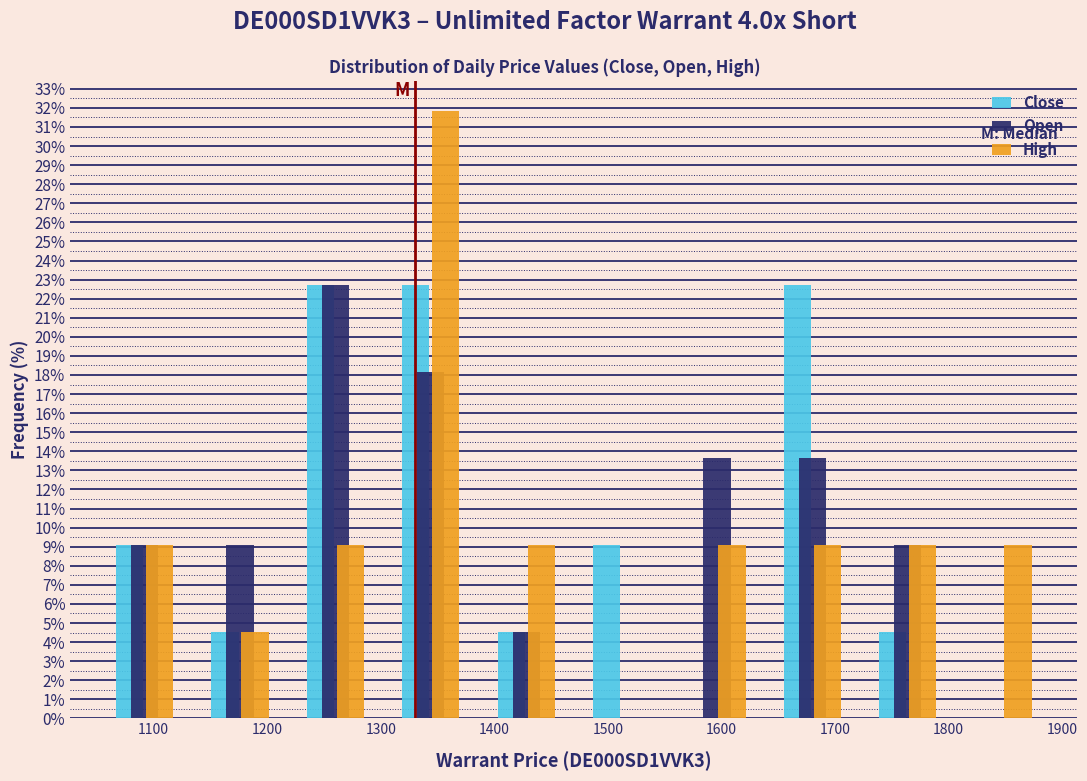

Reading left to right, transcribe this chart: for each range on the x-axis, give the height of each series' bar. Neither the bar edges nor the heights are printed on the chart, so give them approximately, as read against the axes.

1050 to 1134: Close=9.1	Open=9.1	High=9.1
1134 to 1218: Close=4.5	Open=9.1	High=4.5
1218 to 1302: Close=22.7	Open=22.7	High=9.1
1302 to 1386: Close=22.7	Open=18.2	High=31.8
1386 to 1470: Close=4.5	Open=4.5	High=9.1
1470 to 1554: Close=9.1	Open=0	High=0
1554 to 1638: Close=0	Open=13.6	High=9.1
1638 to 1722: Close=22.7	Open=13.6	High=9.1
1722 to 1806: Close=4.5	Open=9.1	High=9.1
1806 to 1890: Close=0	Open=0	High=9.1